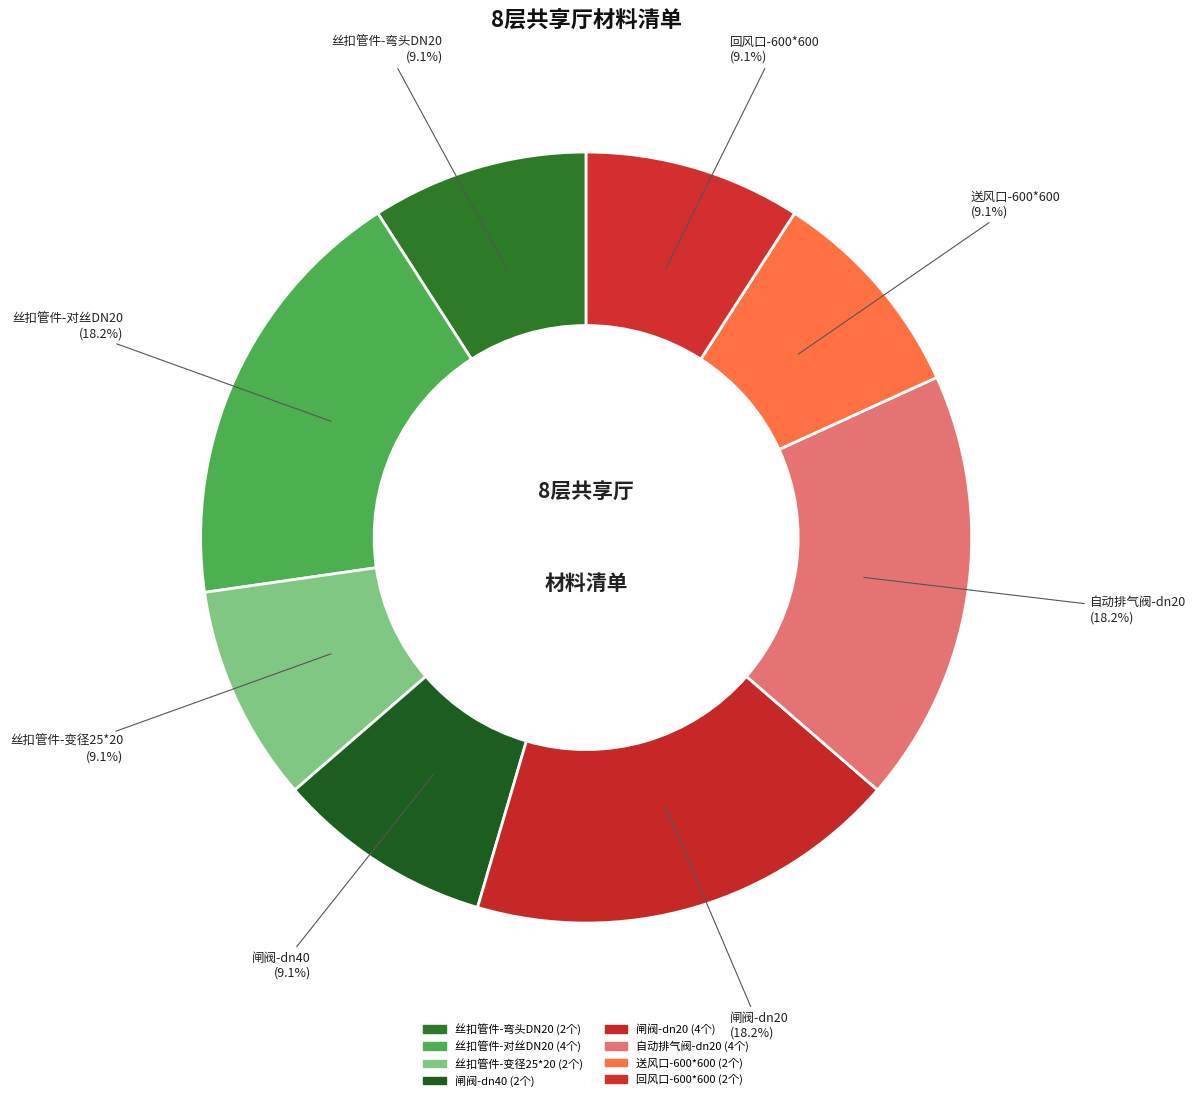

What percentage is the 送风口-600*600 slice, to the nearest percent?

9%